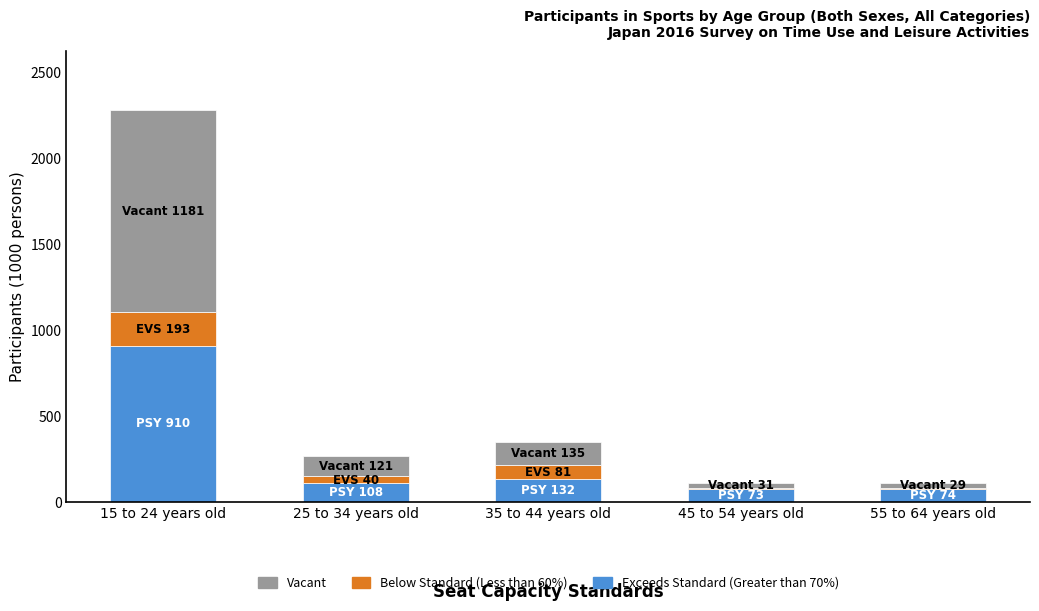

How many categories are shown in the chart?

5